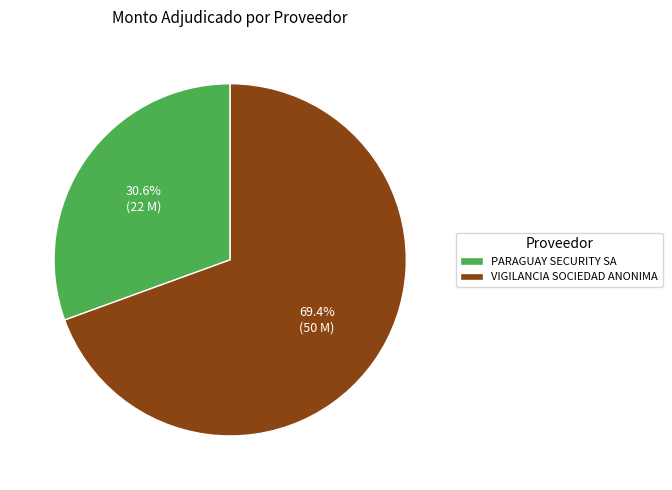

How many segments does this pie chart have?

2